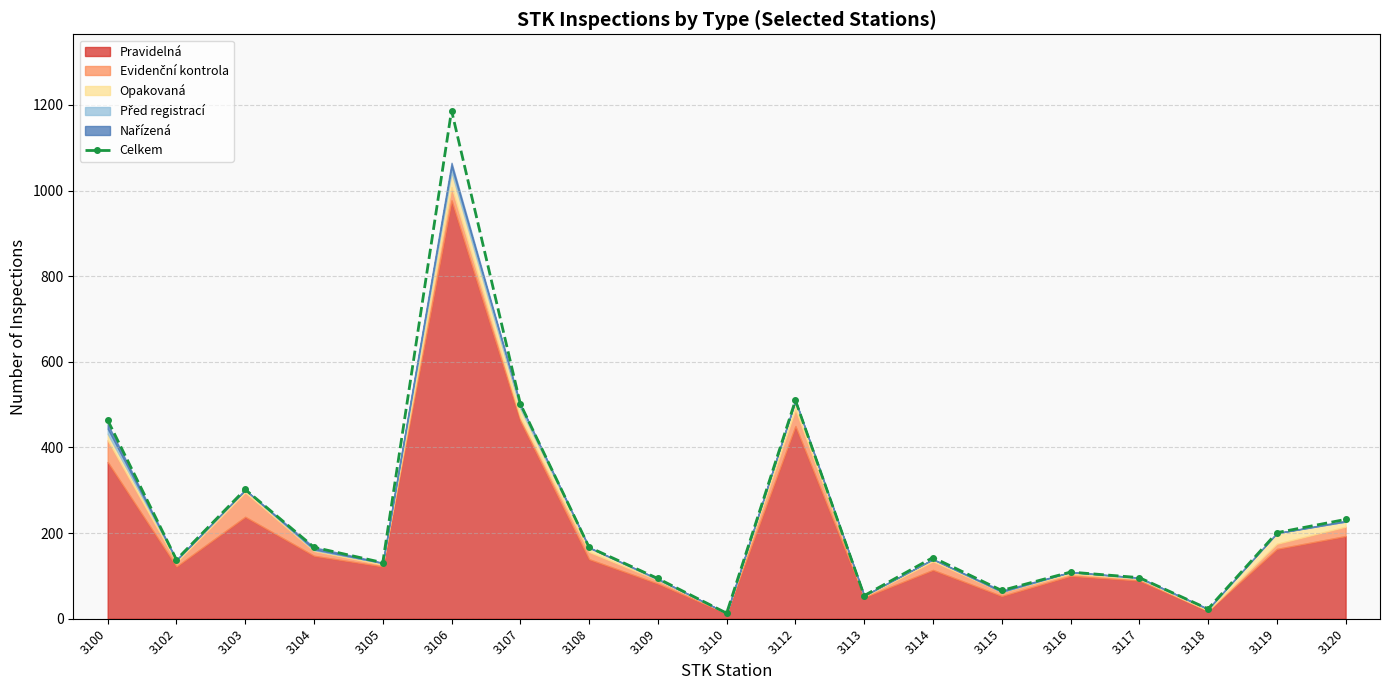

True or false: there are more than 2 points higher than both neighbors.

True